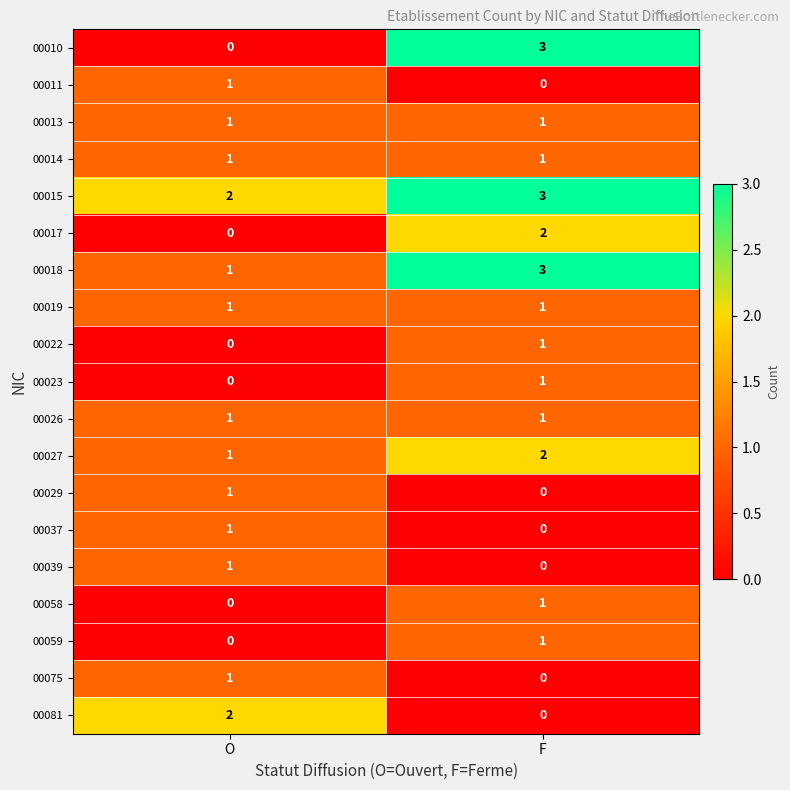

At which label does 00010 reach its peak?

F